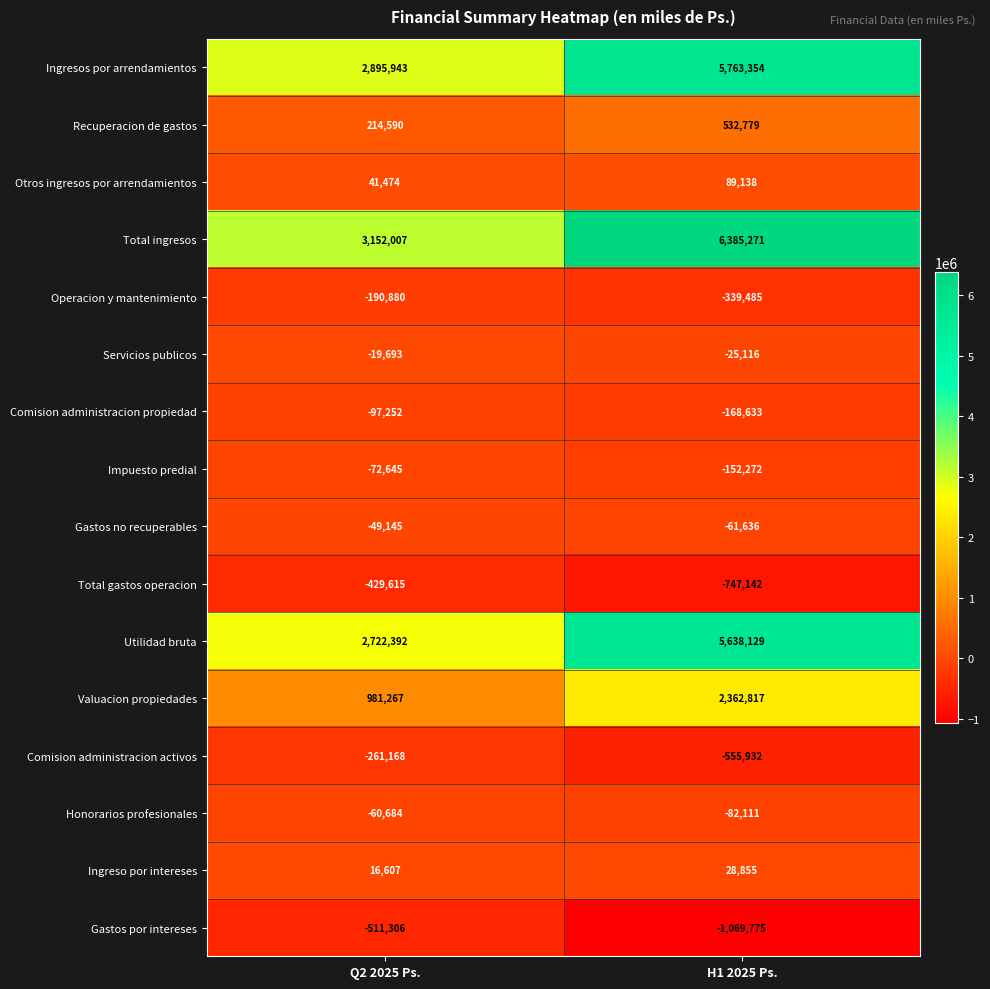

True or false: Ingreso por intereses has a value of 16607 at Q2 2025 Ps..

True